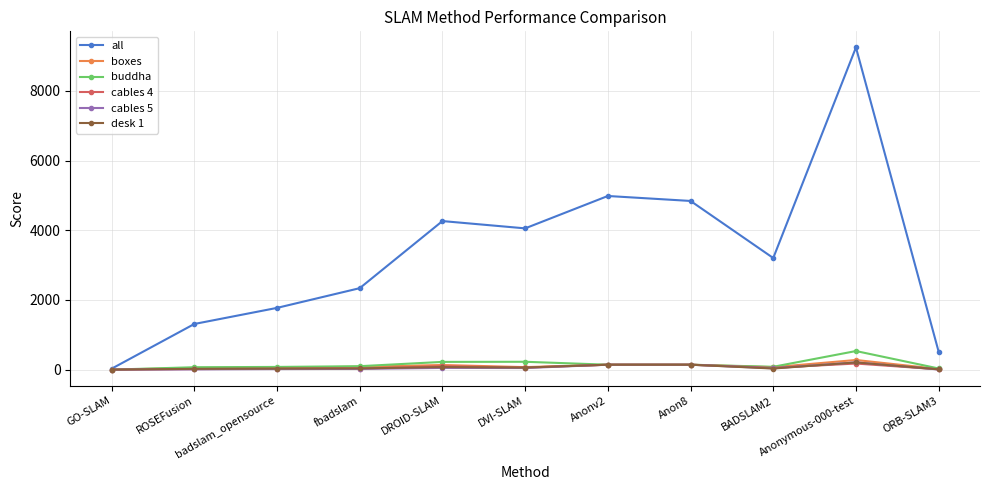

Does the chart display data point markers on the line(s)?

Yes